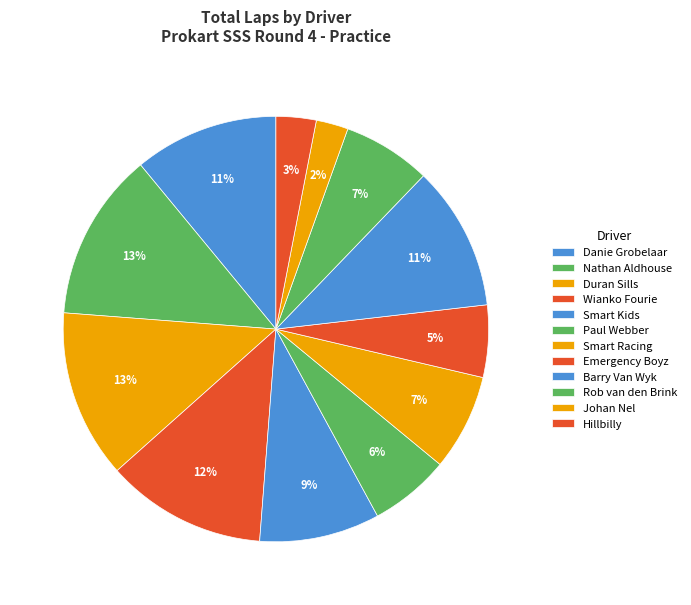

Which category has the smallest portion of the pie?

Johan Nel